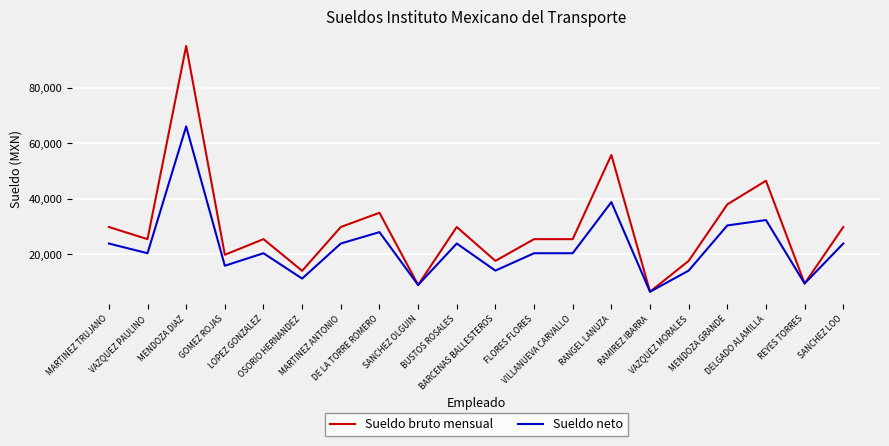

Count the number of data series in this chart.

2